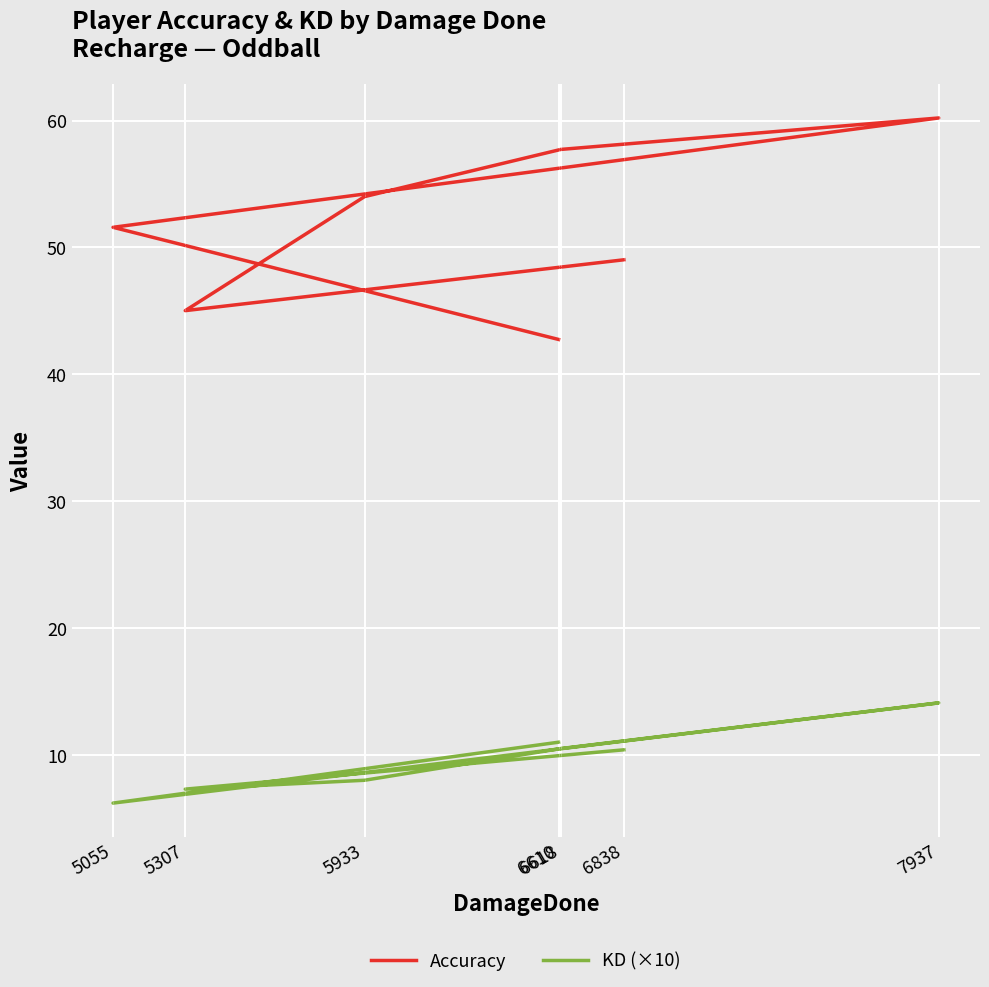

Which series has the widest spread of values?

Accuracy